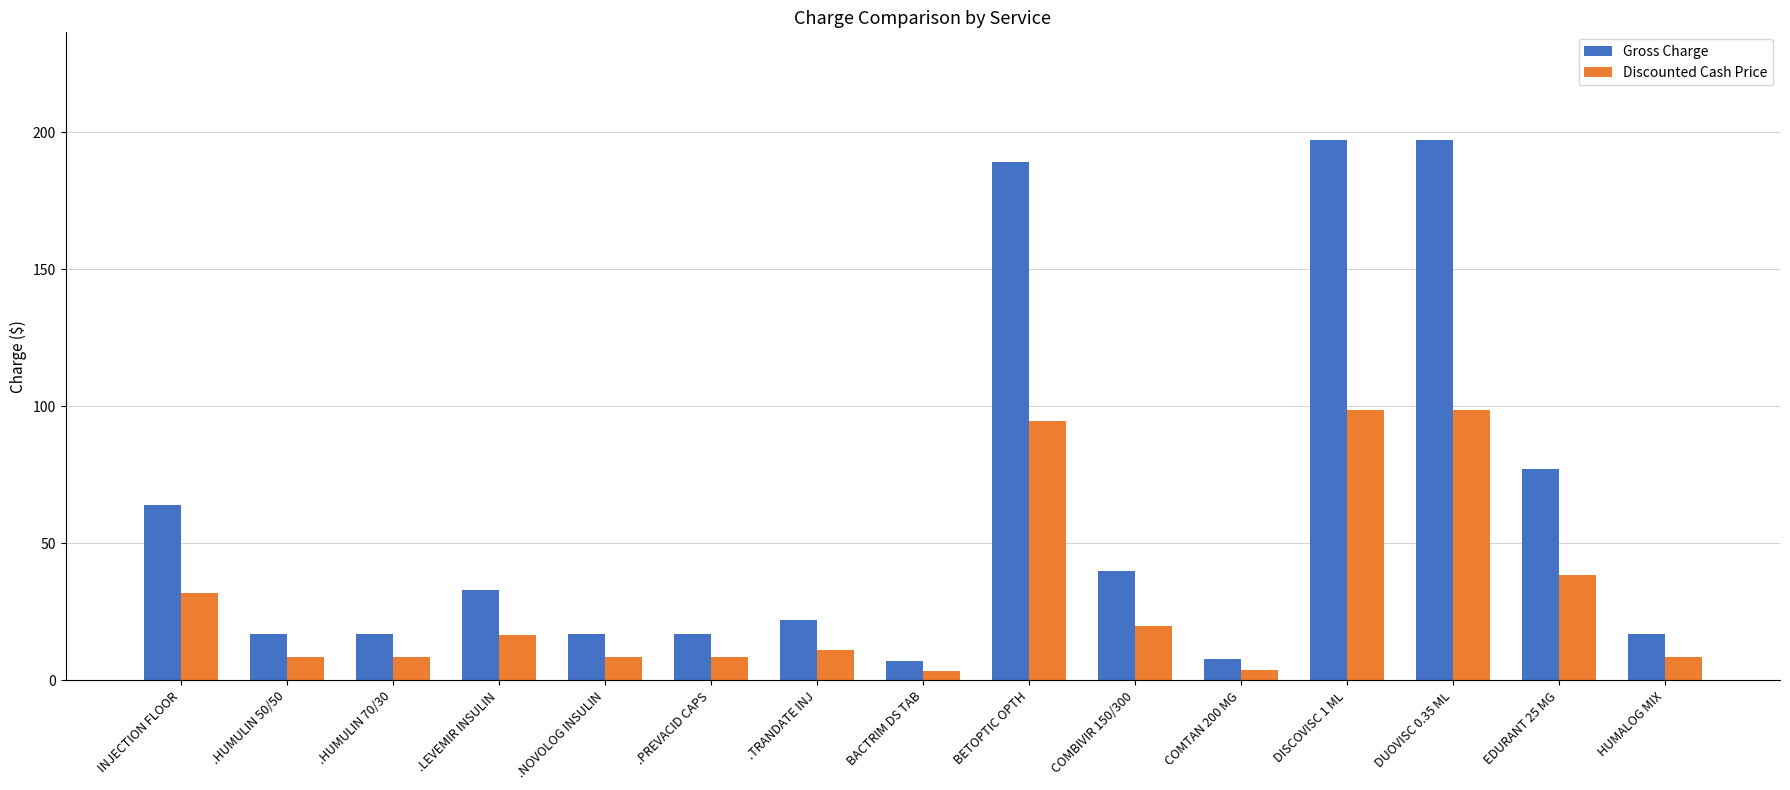

Where is Discounted Cash Price nearest to the value 51?

EDURANT 25 MG